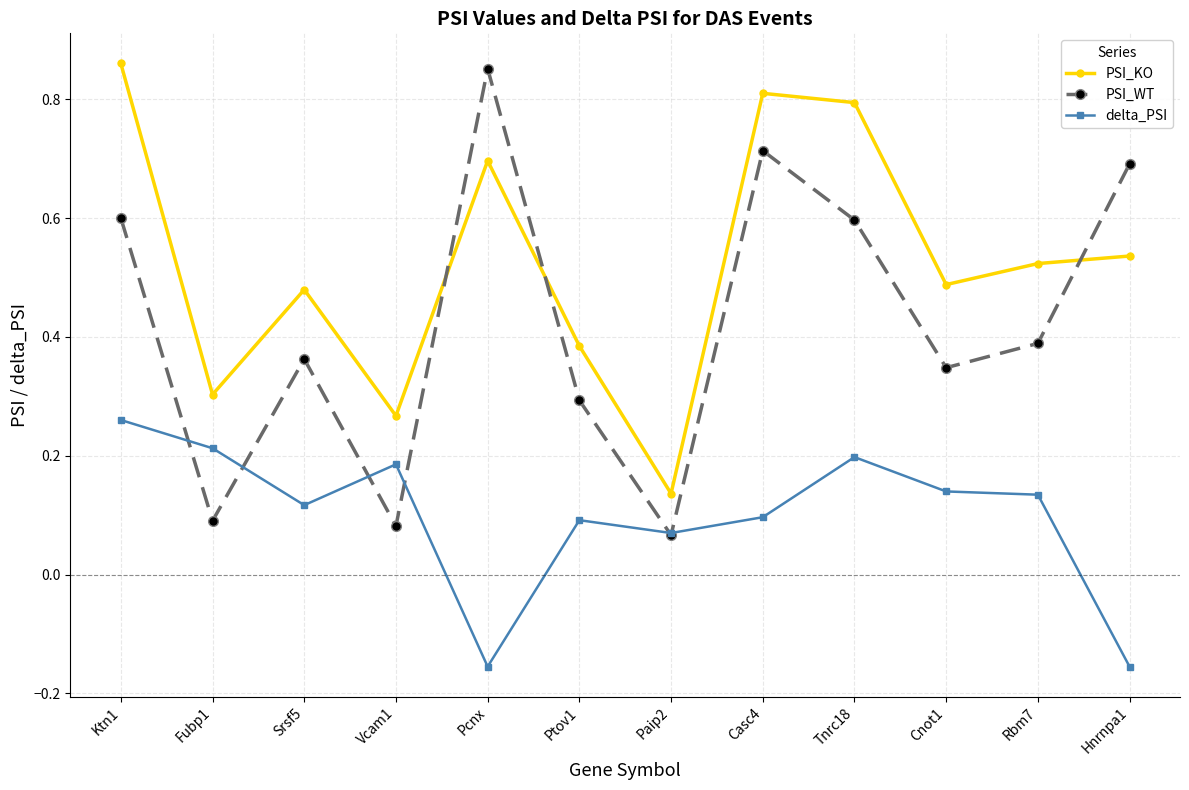

How many categories are shown in the chart?

12